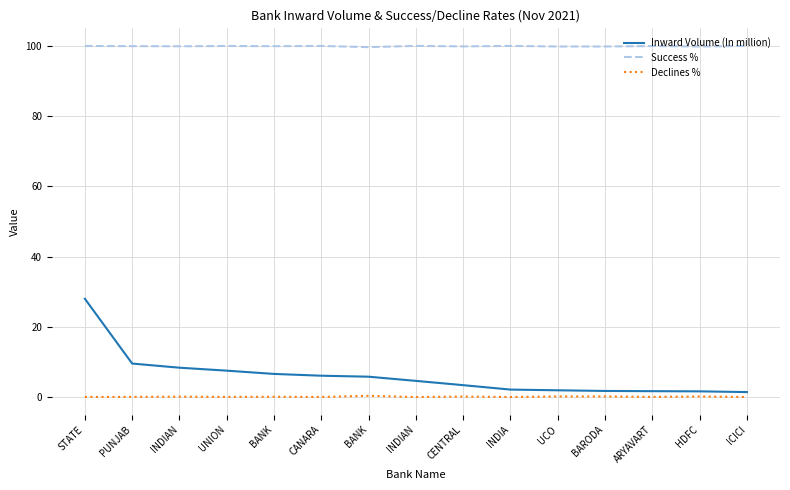

Which category has the highest value across all series?

INDIAN